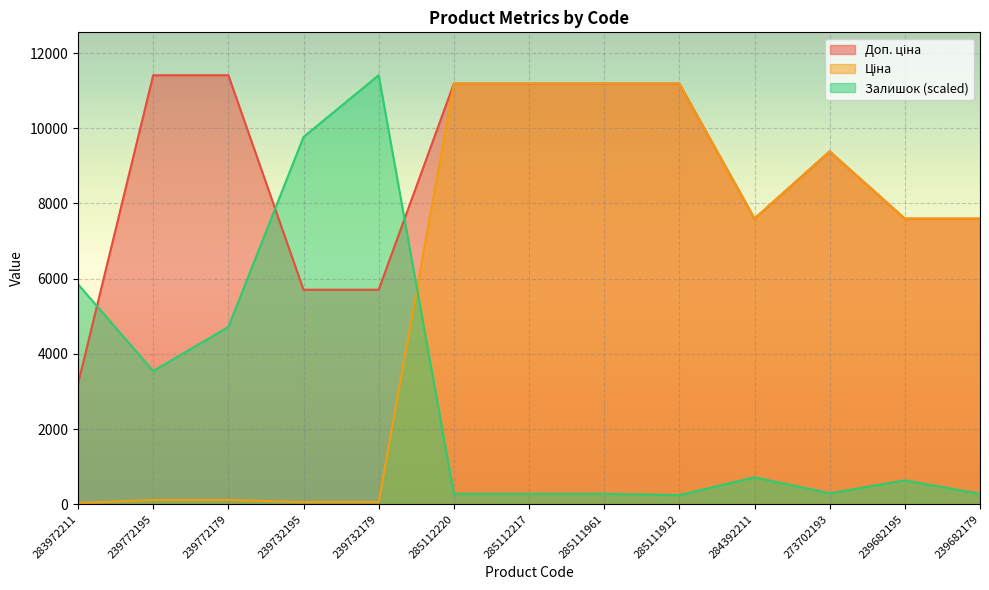

Reading right to left, extract all data points from this chart.

Доп. ціна: 239682179=7596.5	239682195=7596.5	273702193=9384.0	284392211=7596.5	285111912=11188.2	285111961=11188.2	285112217=11188.2	285112220=11188.2	239732179=5705.0	239732195=5705.0	239772179=11410.0	239772195=11410.0	283972211=3205.0
Ціна: 239682179=7596.5	239682195=7596.5	273702193=9384.0	284392211=7596.5	285111912=11188.2	285111961=11188.2	285112217=11188.2	285112220=11188.2	239732179=57.0	239732195=57.0	239772179=114.1	239772195=114.1	283972211=32.0
Залишок: 239682179=276.3	239682195=633.9	273702193=292.6	284392211=715.2	285111912=243.8	285111961=276.3	285112217=276.3	285112220=276.3	239732179=11410.0	239732195=9768.4	239772179=4713.5	239772195=3543.3	283972211=5851.3